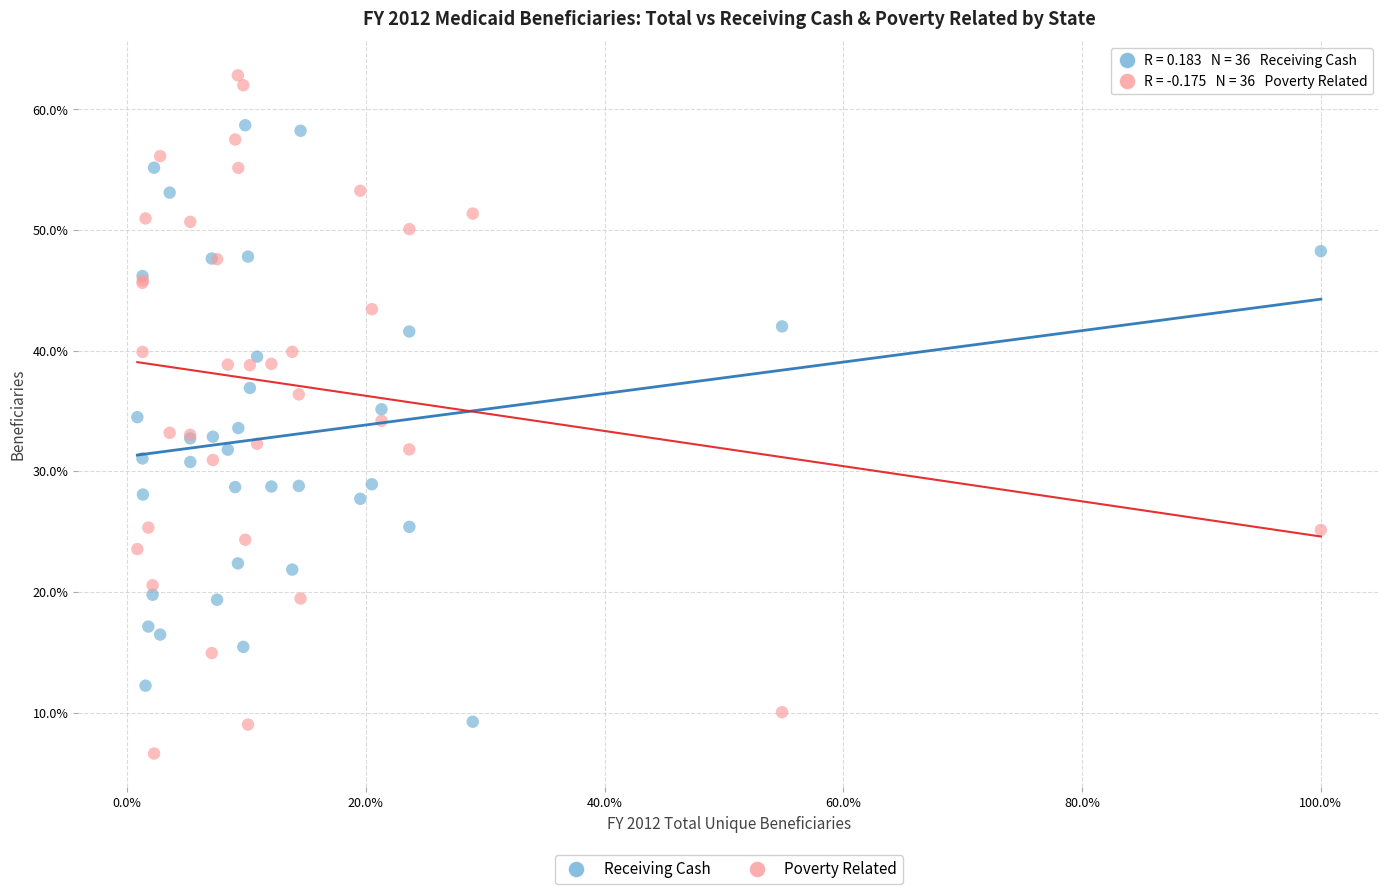

What are all the series names shown in the legend?

Receiving Cash, Poverty Related